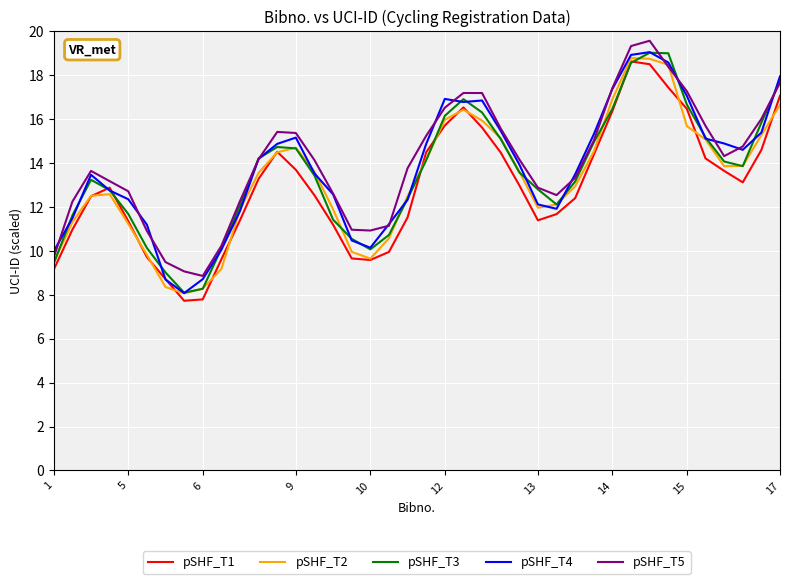

What is the greatest value displayed?

19.6